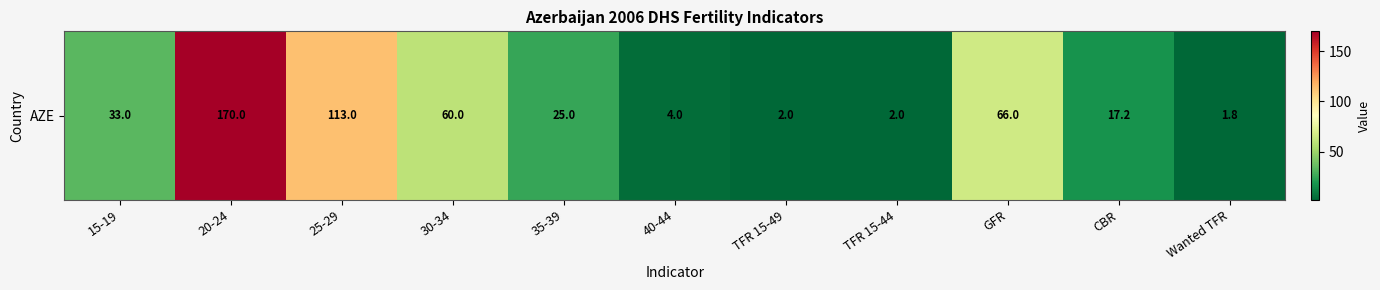

Reading left to right, list all the values displayed in this chart.

15-19=33.0	20-24=170.0	25-29=113.0	30-34=60.0	35-39=25.0	40-44=4.0	TFR 15-49=2.0	TFR 15-44=2.0	GFR=66.0	CBR=17.2	Wanted TFR=1.8